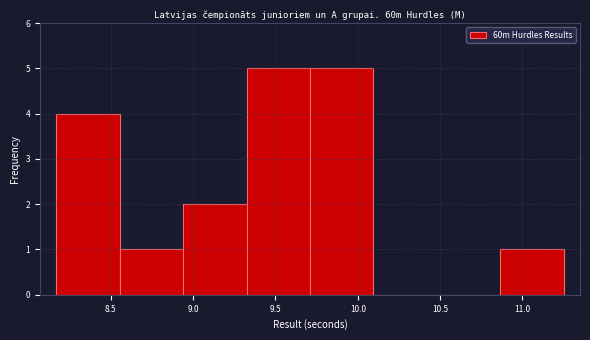

Reading left to right, transcribe this chart: for each bar, give the range it covers on the x-axis and its height. Neither the bar edges nor the heights are printed on the chart, so give them approximately, as read against the axes.

8.170 to 8.555: 4
8.555 to 8.940: 1
8.940 to 9.325: 2
9.325 to 9.710: 5
9.710 to 10.095: 5
10.095 to 10.480: 0
10.480 to 10.865: 0
10.865 to 11.250: 1